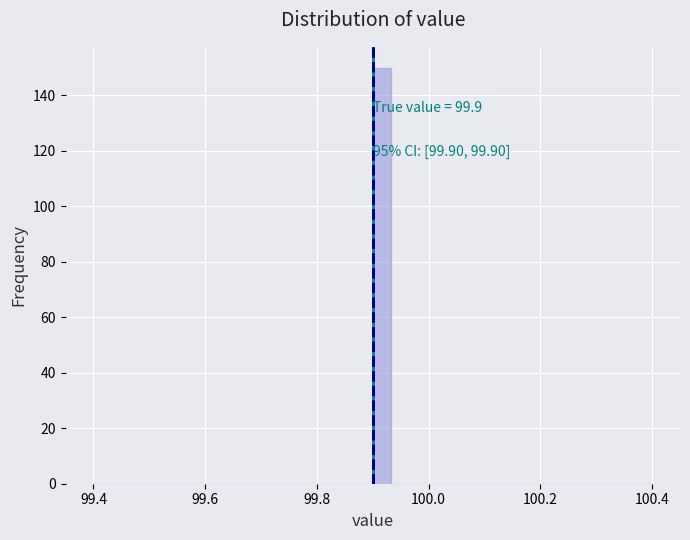

Read against the x-axis, roughly where is the centre of the tallest bar?

99.92